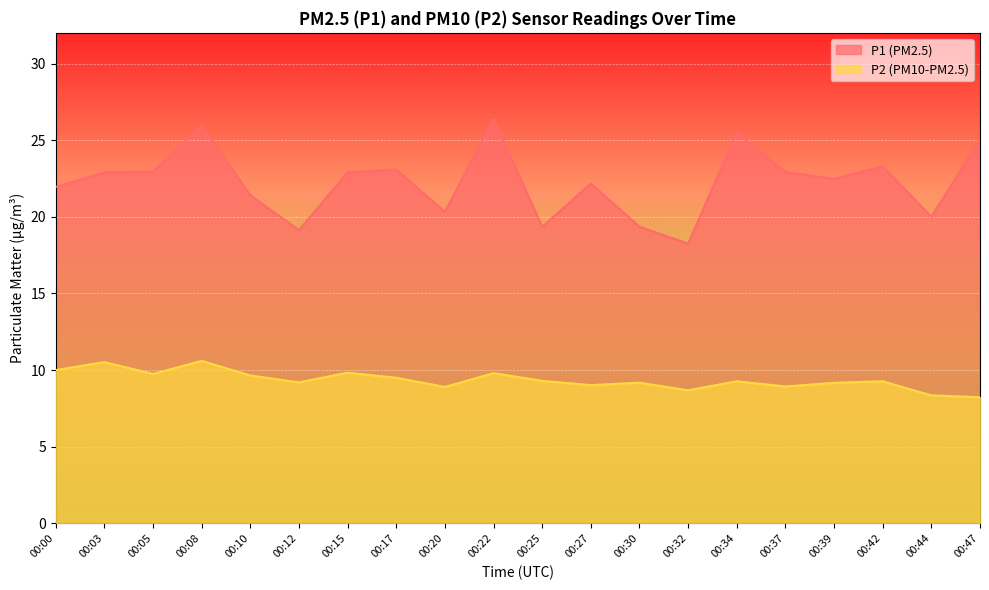

How many lines are shown in the chart?

2